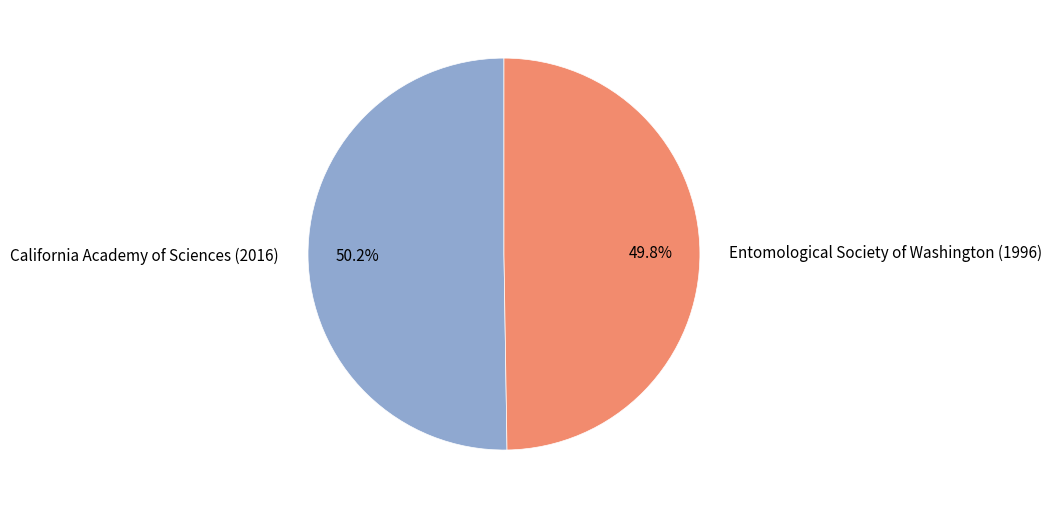

To the nearest percent, what portion does California Academy of Sciences (2016) represent?

50%